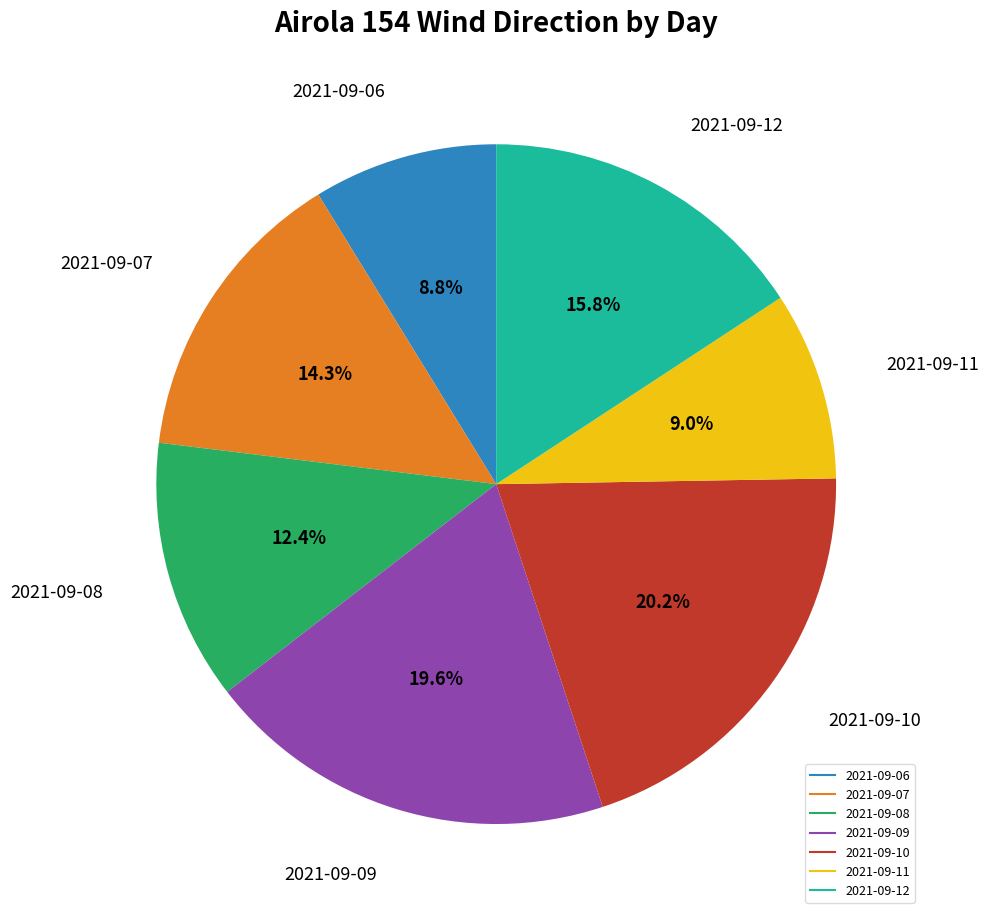

To the nearest percent, what is the average slice percentage?

14%